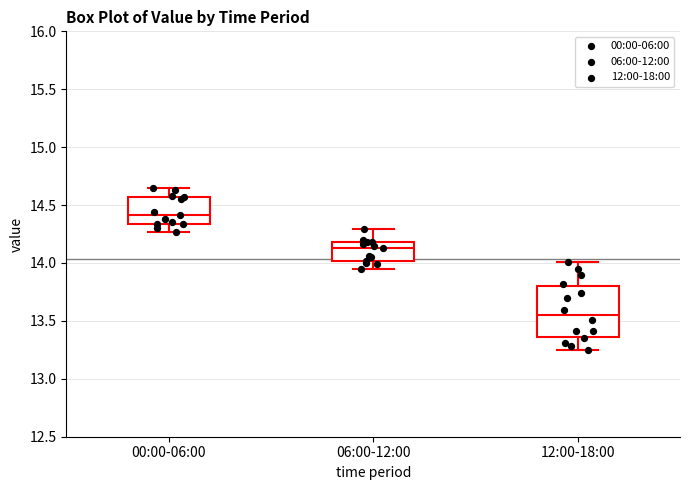

Which box is the tallest, from its lower edge to its upper edge?

12:00-18:00